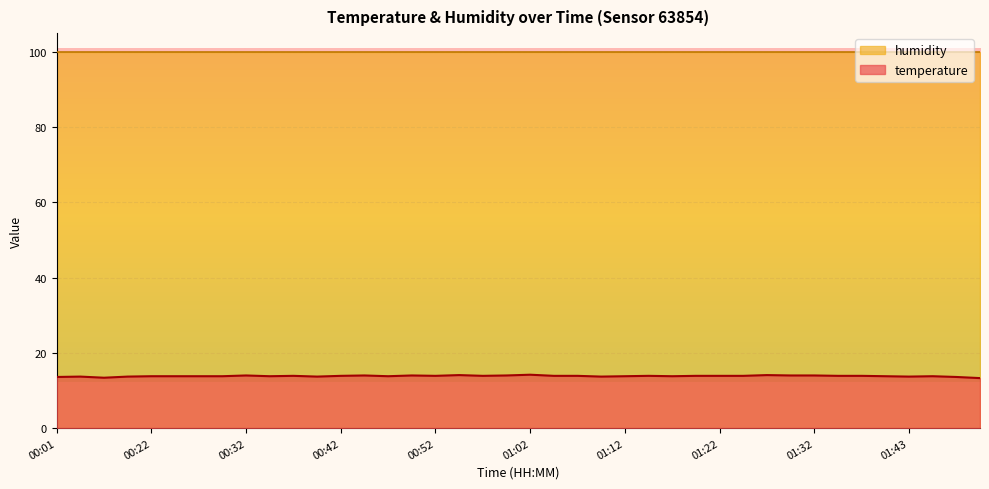

Does the chart display data point markers on the line(s)?

No